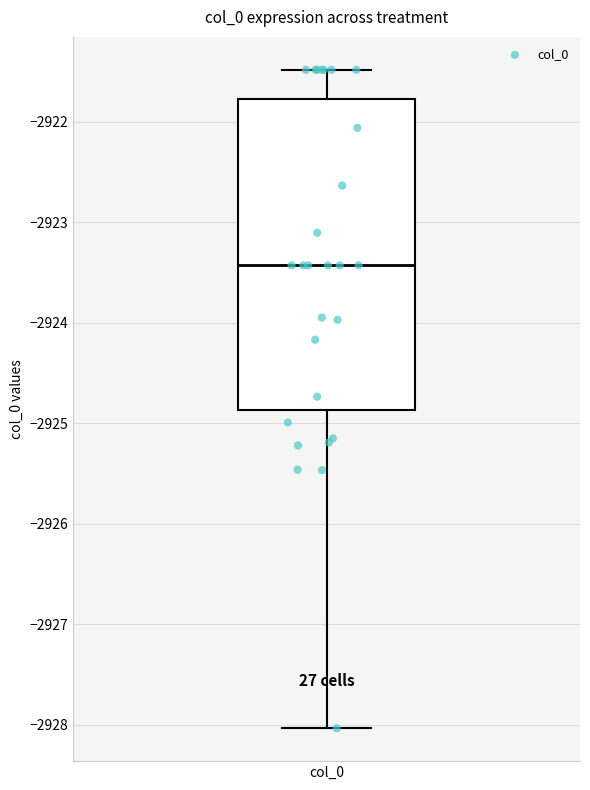

Where does the median line of the box for col_0 sit on the y-axis? The values are not printed on the chart, so give them approximately, as read against the axis.

-2923.4